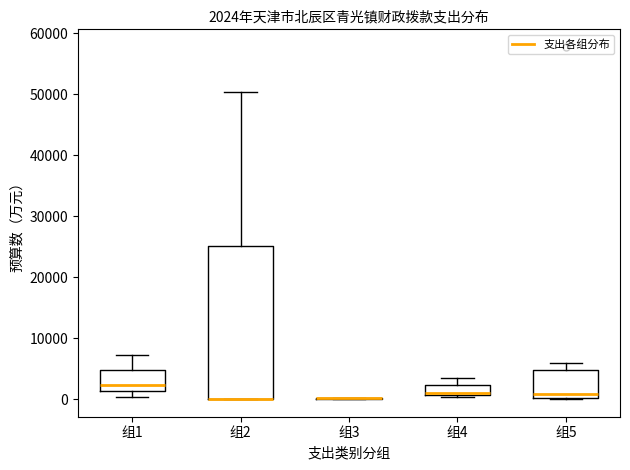

Which box is the tallest, from its lower edge to its upper edge?

组2